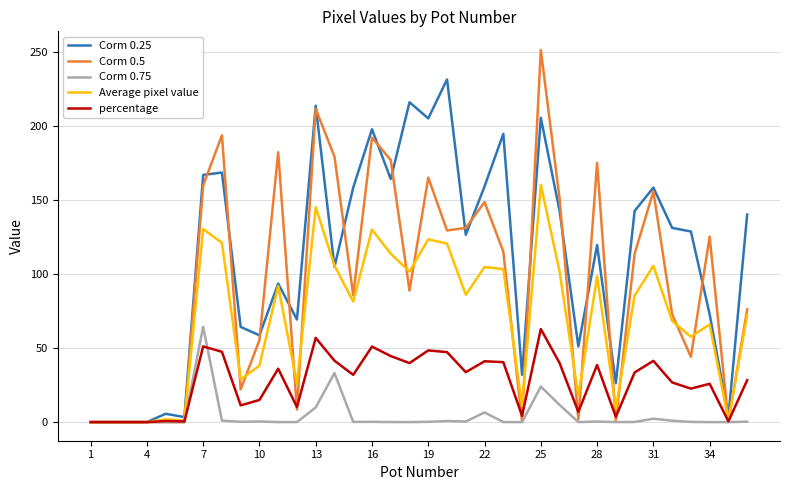

How many lines are shown in the chart?

5